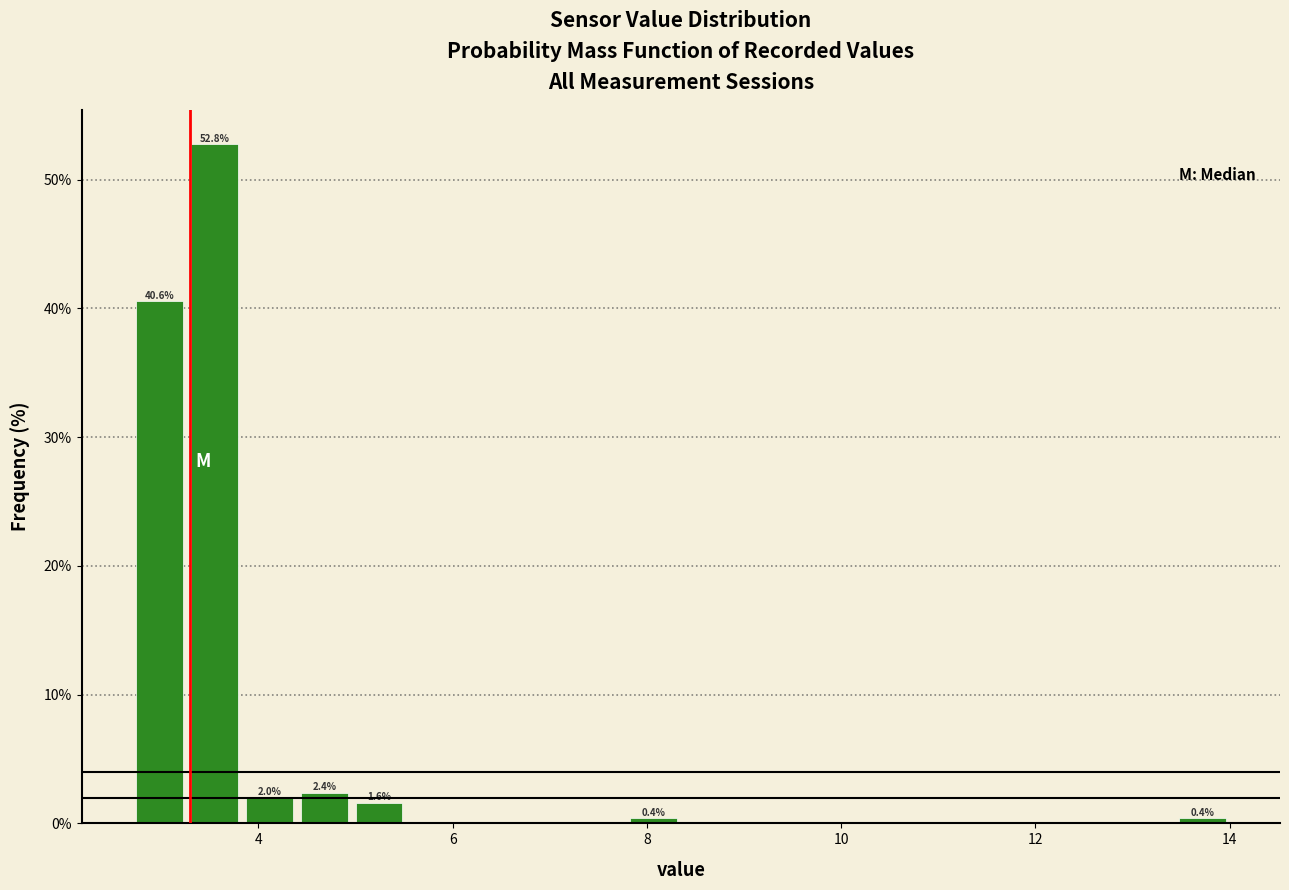

Read against the x-axis, roughly where is the centre of the tallest bar?

3.6